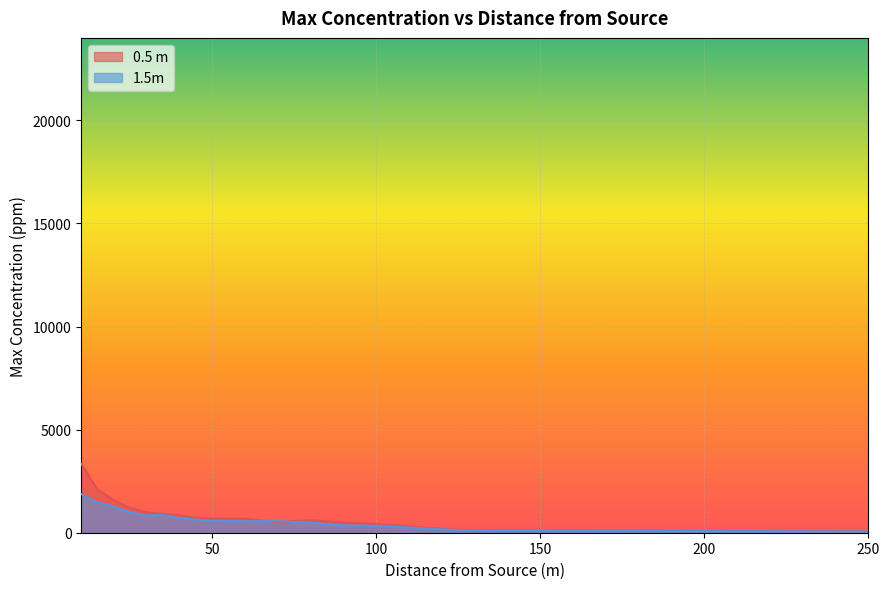

Which series has the largest range (max minus min)?

0.5 m